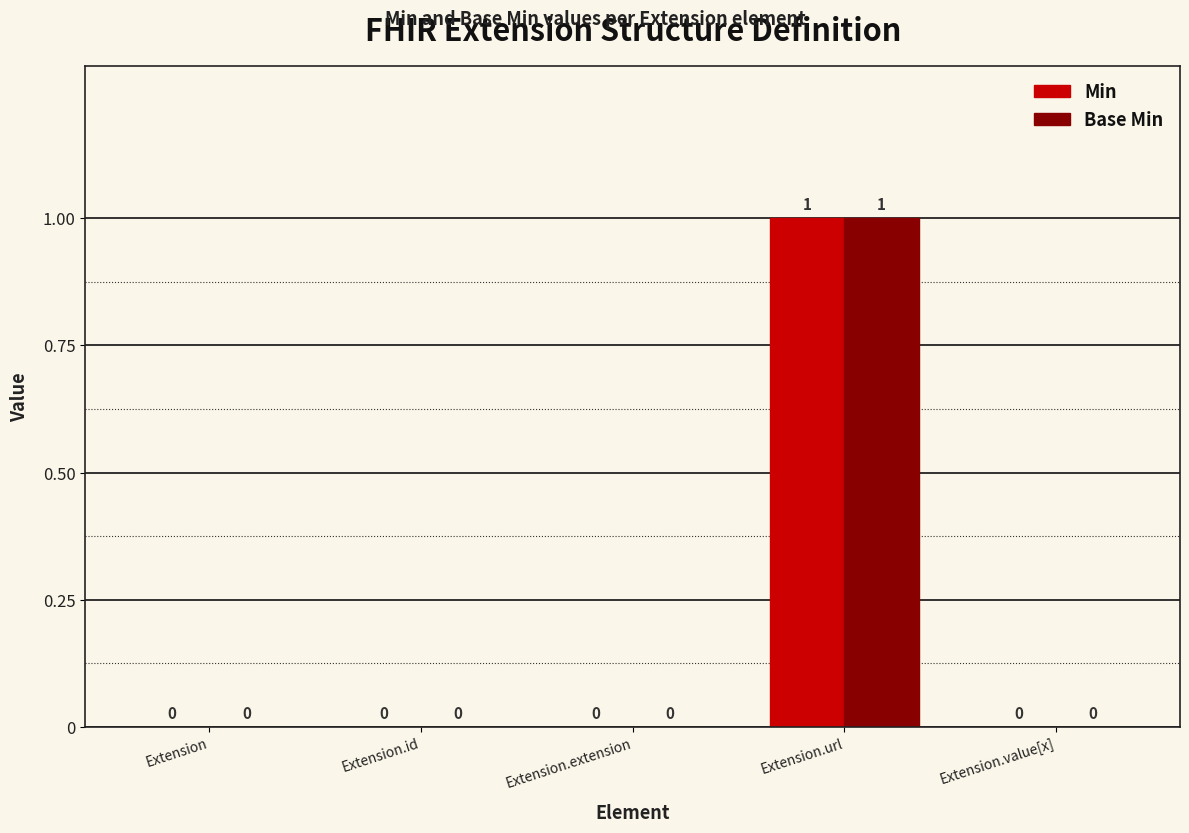

How many values in Min are above zero?

1